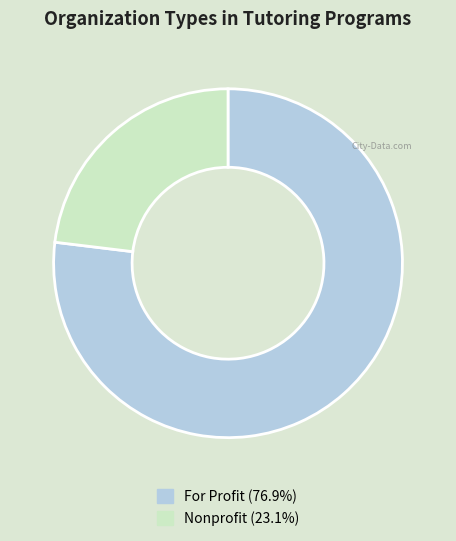

Does any single category account for the majority?

Yes